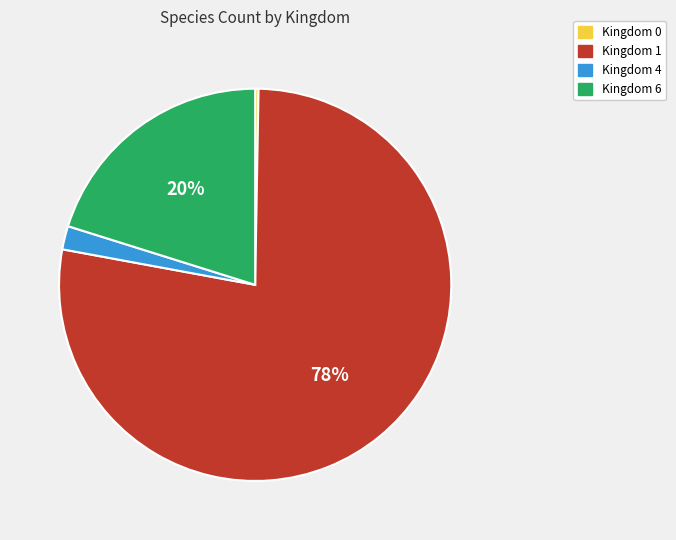

True or false: Kingdom 1 accounts for 78% of the total.

True